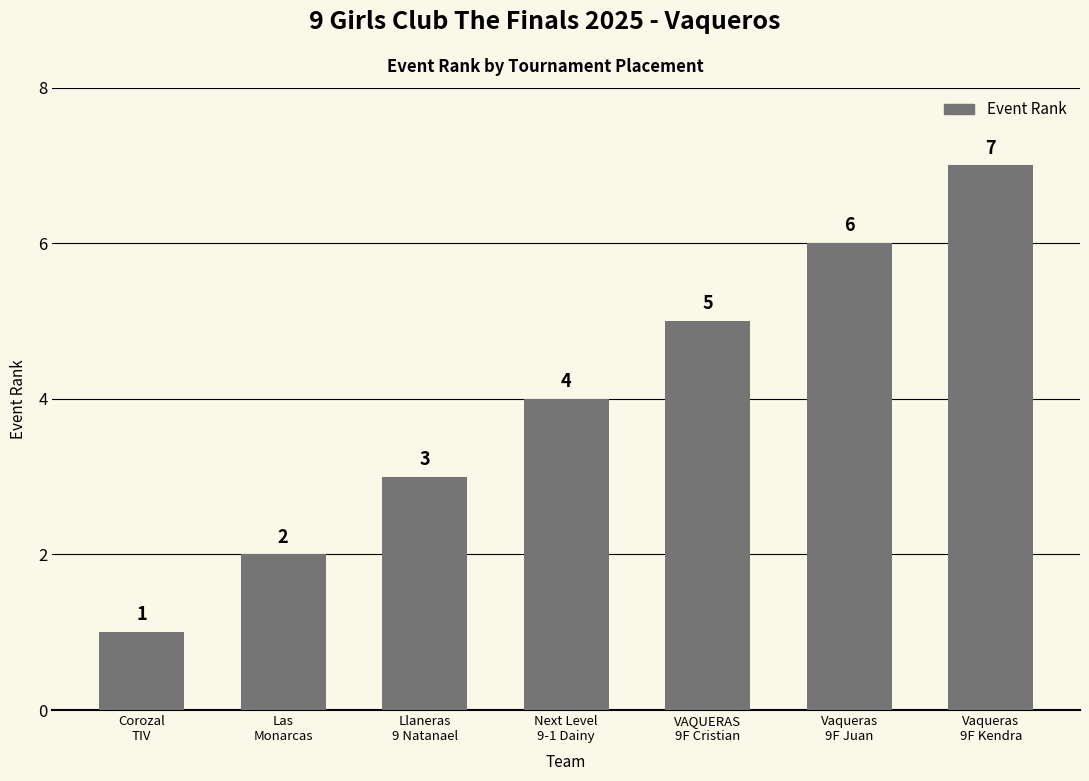

What is the label of the 1st bar from the right?

Vaqueras
9F Kendra